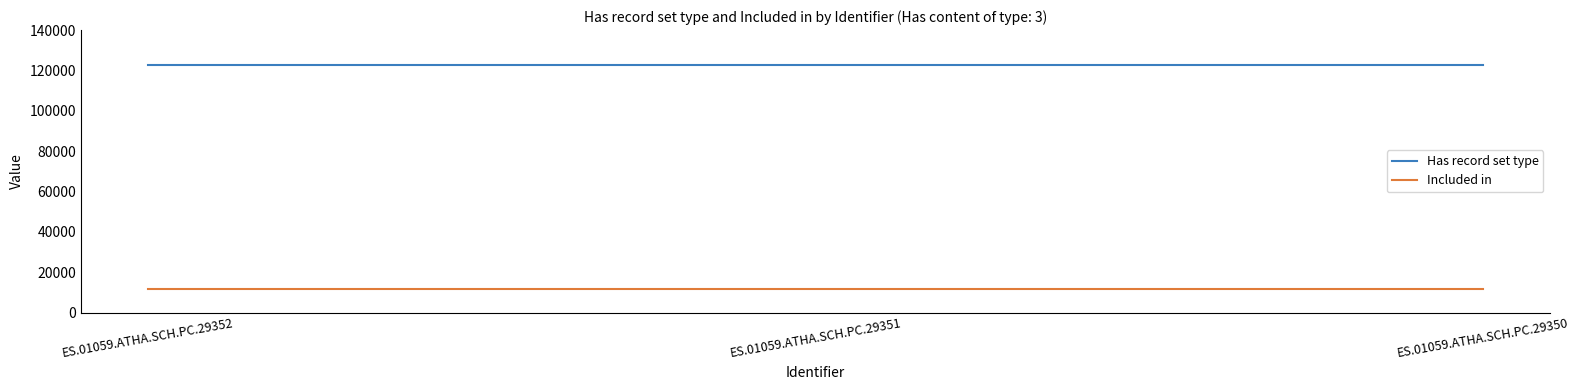

What is the spread (max minus min) of values at ES.01059.ATHA.SCH.PC.29351?

110956